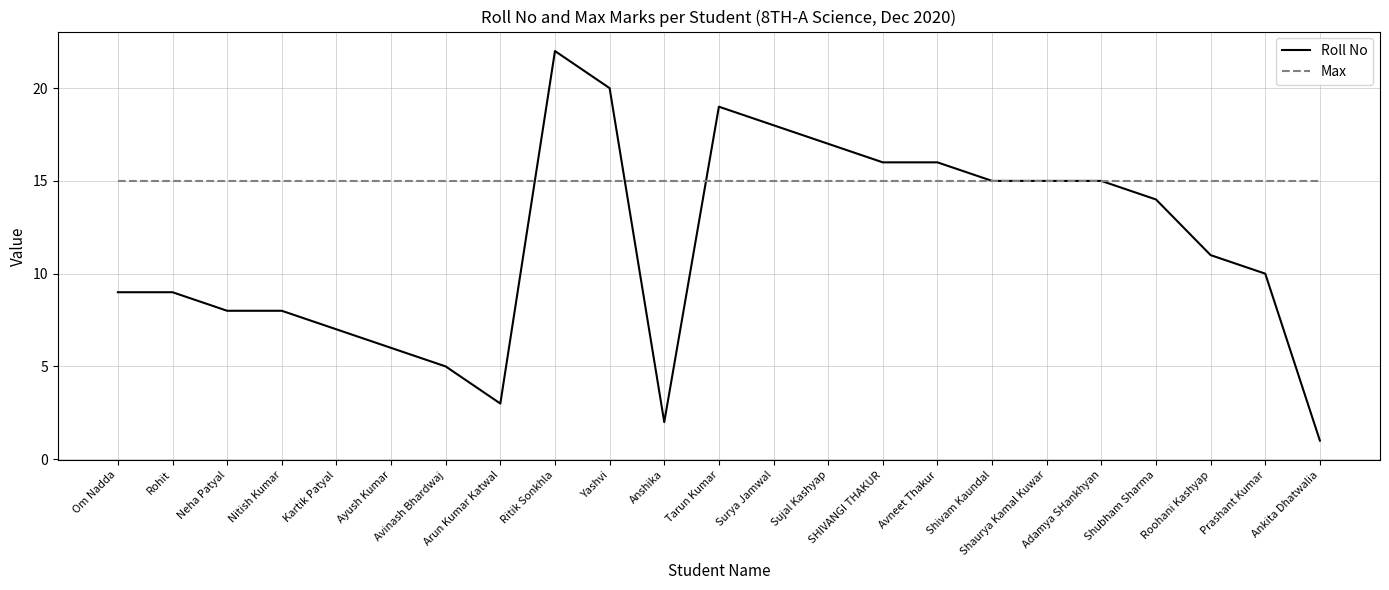

Which series has the largest total across all categories?

Max